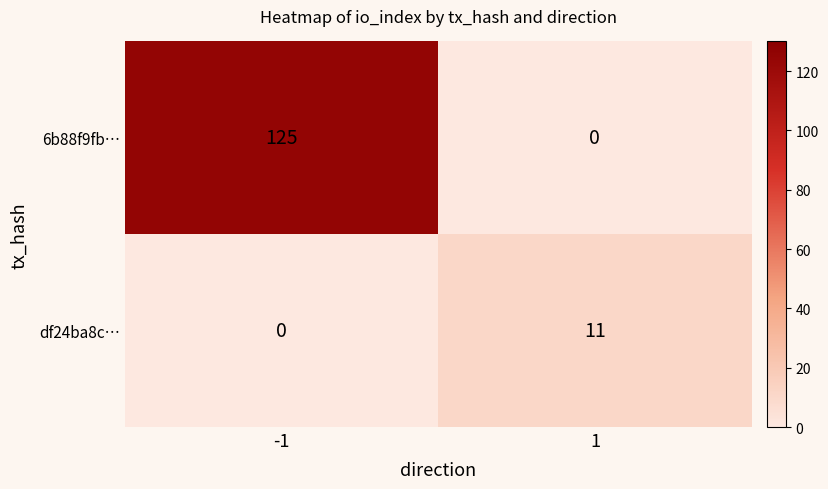

Which series changed the most between -1 and 1?

6b88f9fb…